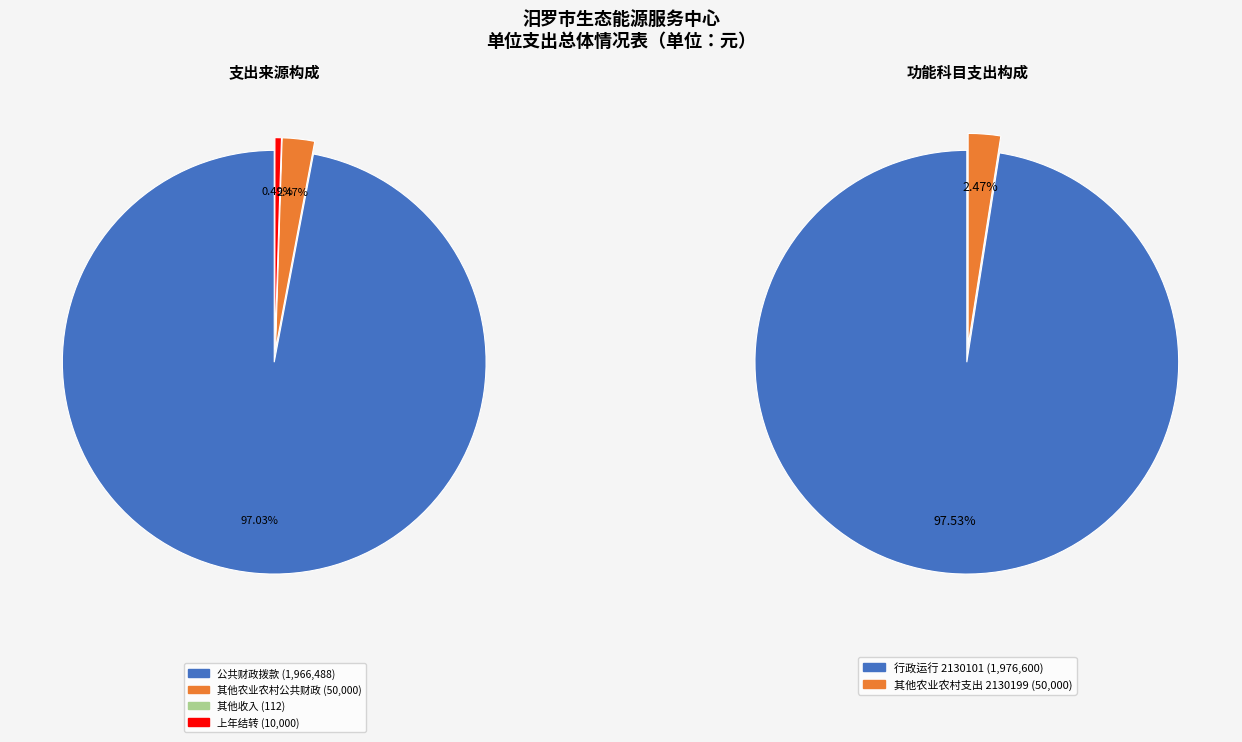

Which slice represents more than half of the pie?

行政运行